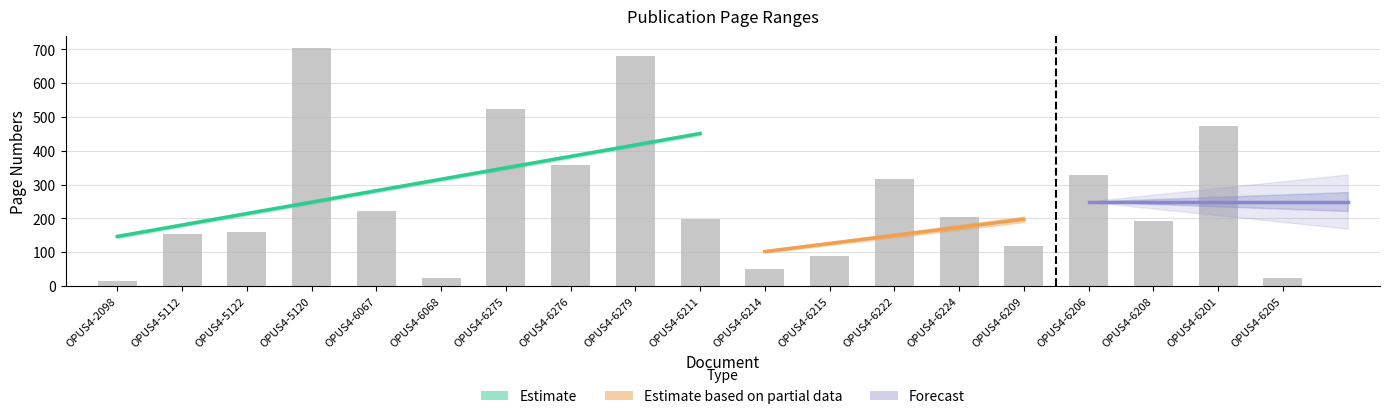

At which label does the data first exceed 198?

OPUS4-5120